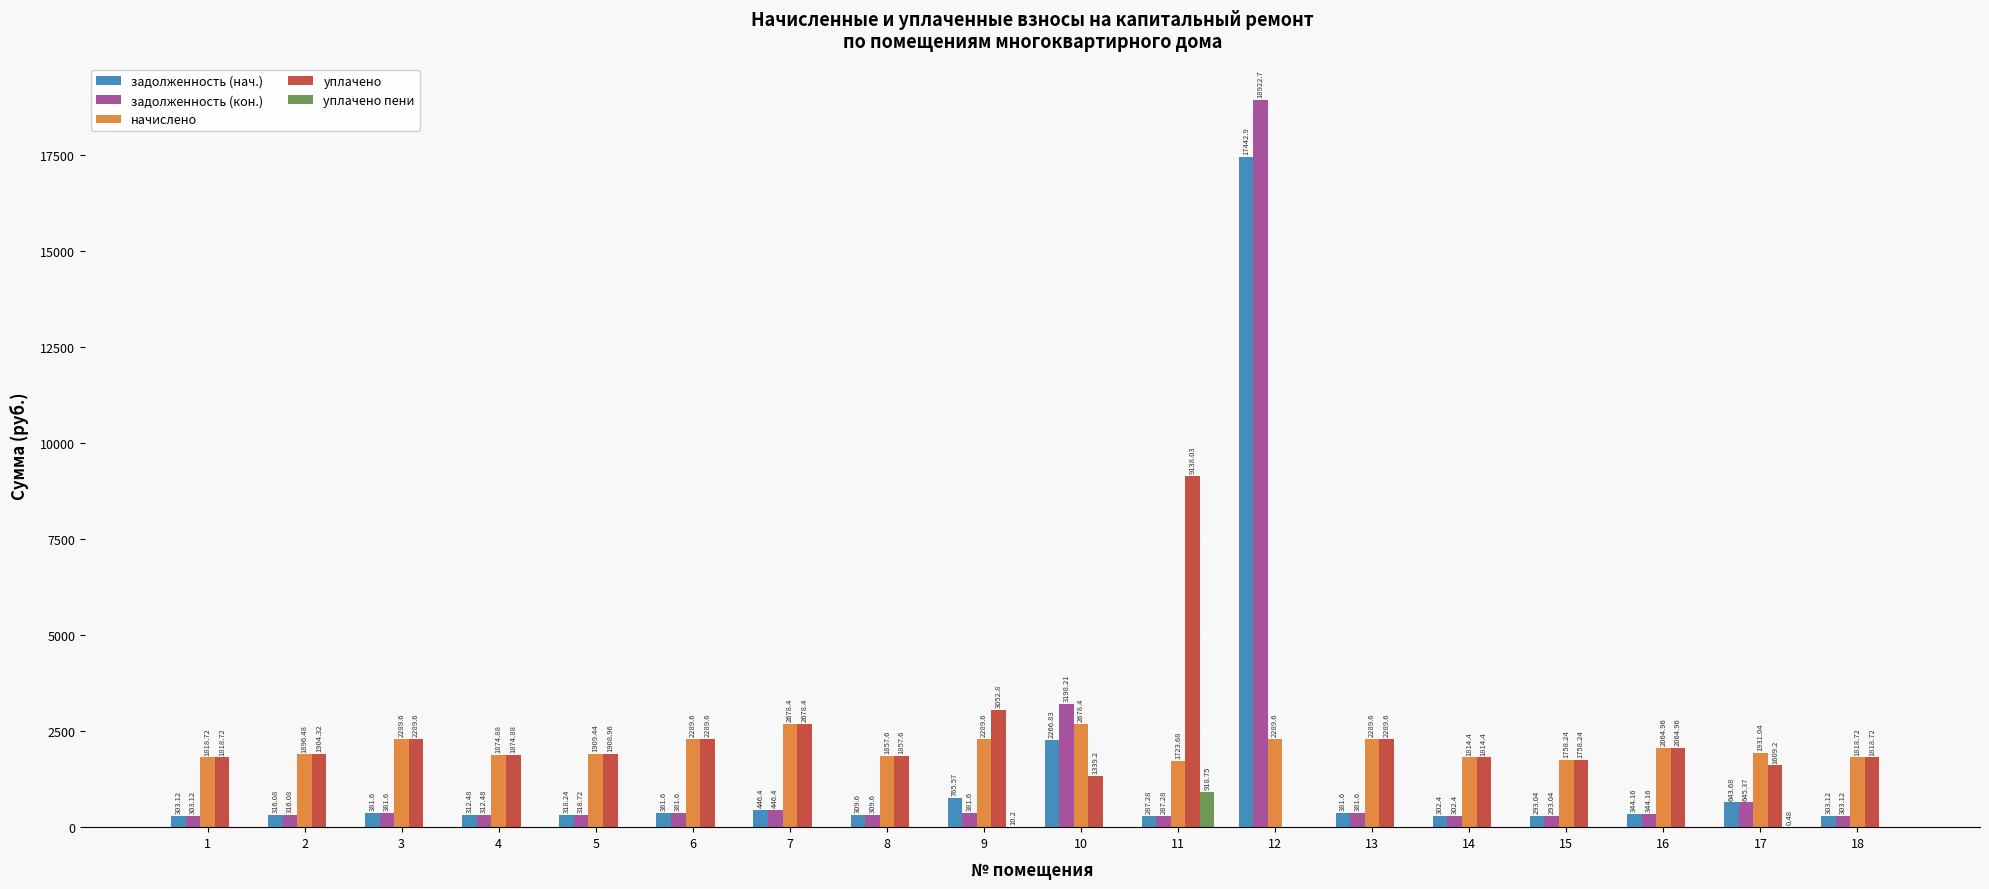

What is the sum of the уплачено values at 18 and 9?

4871.5